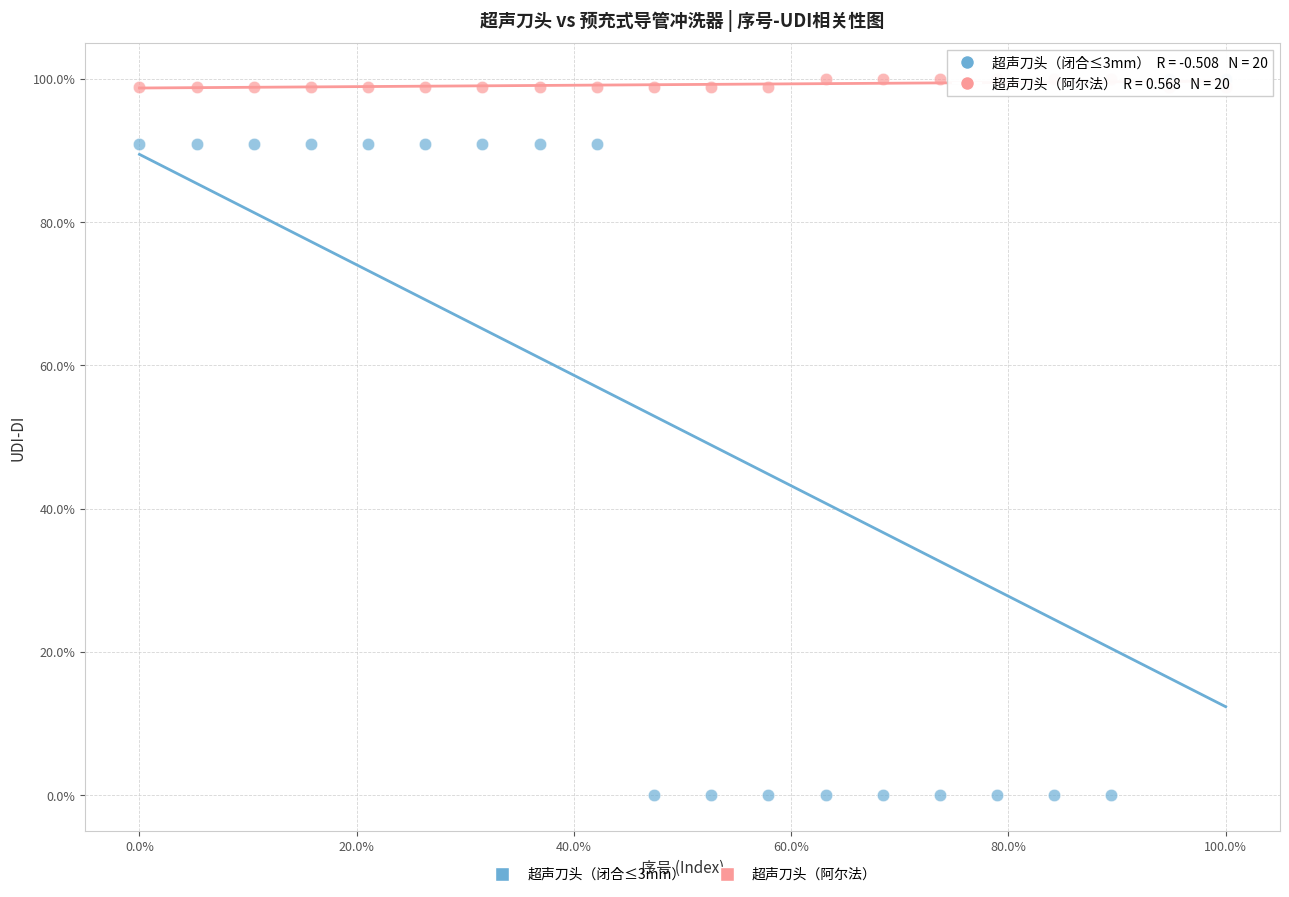

Which series has the largest Y range (max minus min)?

超声刀头（闭合≤3mm）